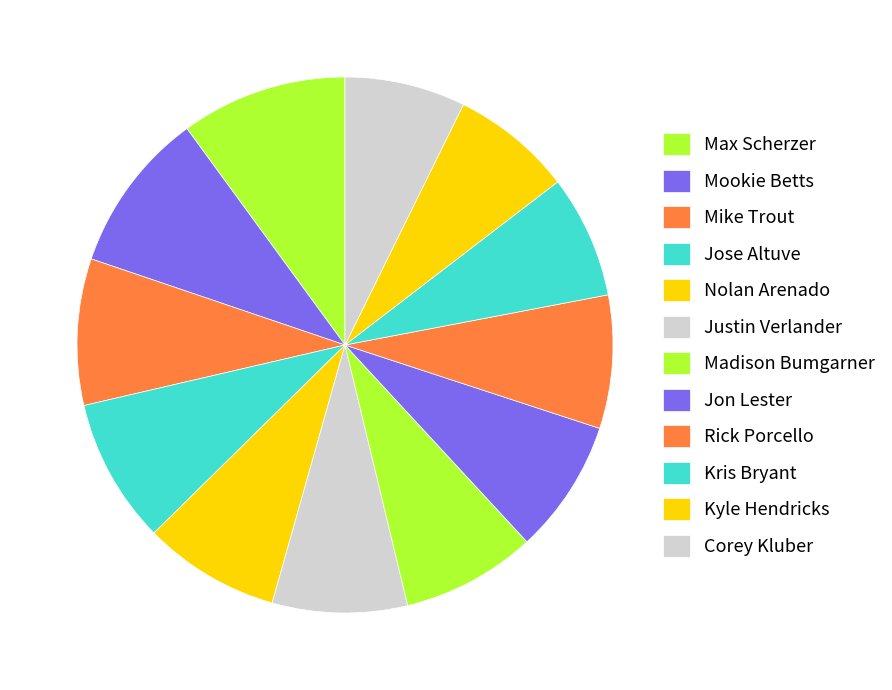

Is Jose Altuve the majority of the pie?

No